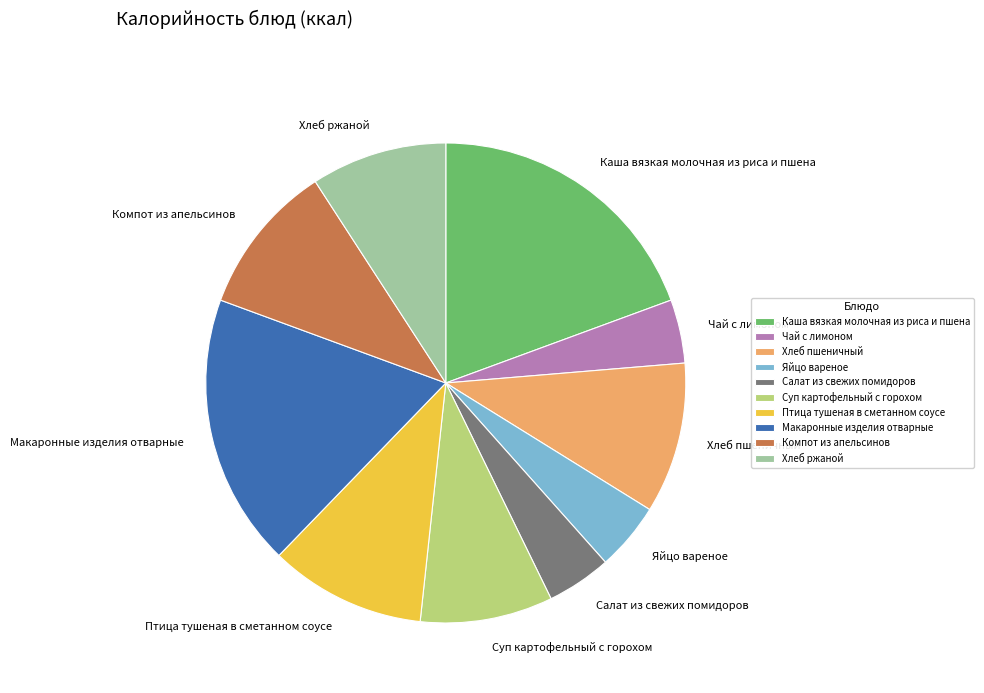

Do Хлеб пшеничный and Хлеб ржаной together represent more than half of the pie?

No